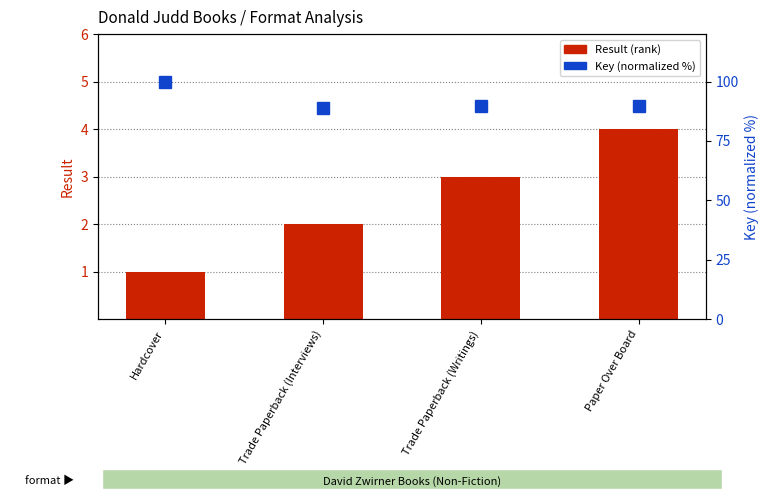

Where does the Key (normalized %) series first go above 89?

Hardcover